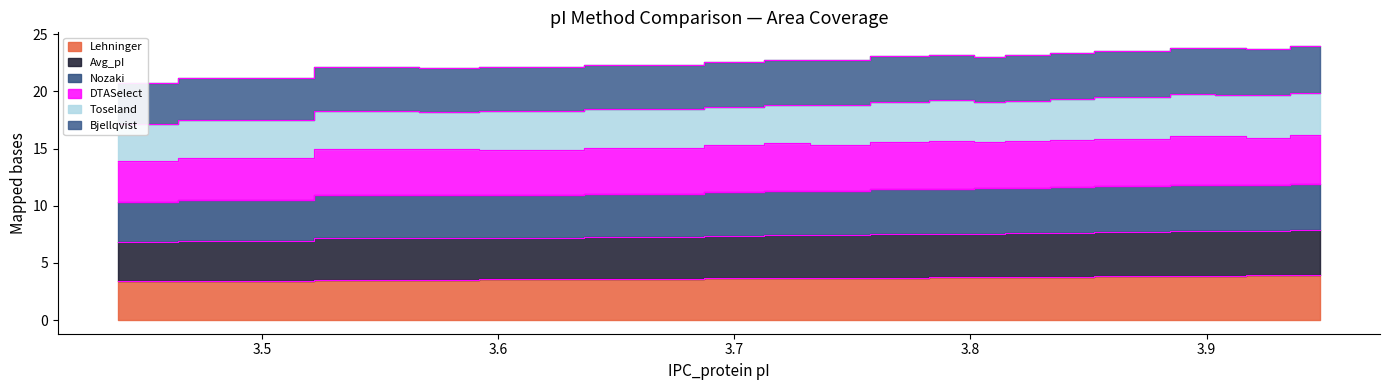

List the labels in order of Nozaki value, smallest first.

3.439, 3.49, 3.579, 3.554, 3.605, 3.668, 3.706, 3.745, 3.719, 3.808, 3.77, 3.795, 3.821, 3.846, 3.859, 3.872, 3.923, 3.91, 3.897, 3.948